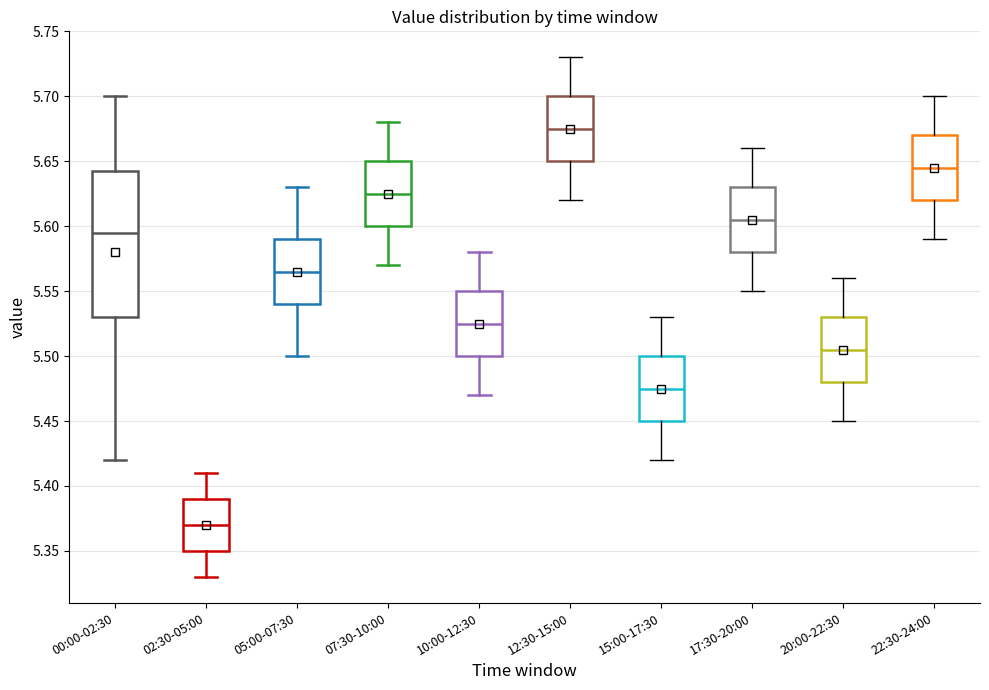

Reading left to right, transcribe this box plot: for each box, give where its median line is, the range the box spans, and where its two whiskers end, as read against the y-axis. The values are not printed on the chart, so give them approximately, as read against the axis.

00:00-02:30: median 5.595, box 5.530 to 5.645, whiskers 5.420 to 5.700
02:30-05:00: median 5.370, box 5.350 to 5.390, whiskers 5.330 to 5.410
05:00-07:30: median 5.565, box 5.540 to 5.590, whiskers 5.500 to 5.630
07:30-10:00: median 5.625, box 5.600 to 5.650, whiskers 5.570 to 5.680
10:00-12:30: median 5.525, box 5.500 to 5.550, whiskers 5.470 to 5.580
12:30-15:00: median 5.675, box 5.650 to 5.700, whiskers 5.620 to 5.730
15:00-17:30: median 5.475, box 5.450 to 5.500, whiskers 5.420 to 5.530
17:30-20:00: median 5.605, box 5.580 to 5.630, whiskers 5.550 to 5.660
20:00-22:30: median 5.505, box 5.480 to 5.530, whiskers 5.450 to 5.560
22:30-24:00: median 5.645, box 5.620 to 5.670, whiskers 5.590 to 5.700